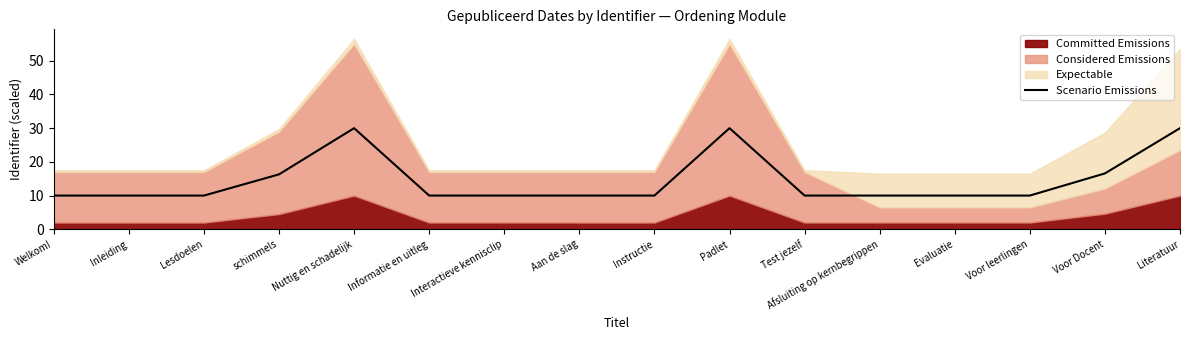

Which category has the highest value across all series?

Nuttig en schadelijk